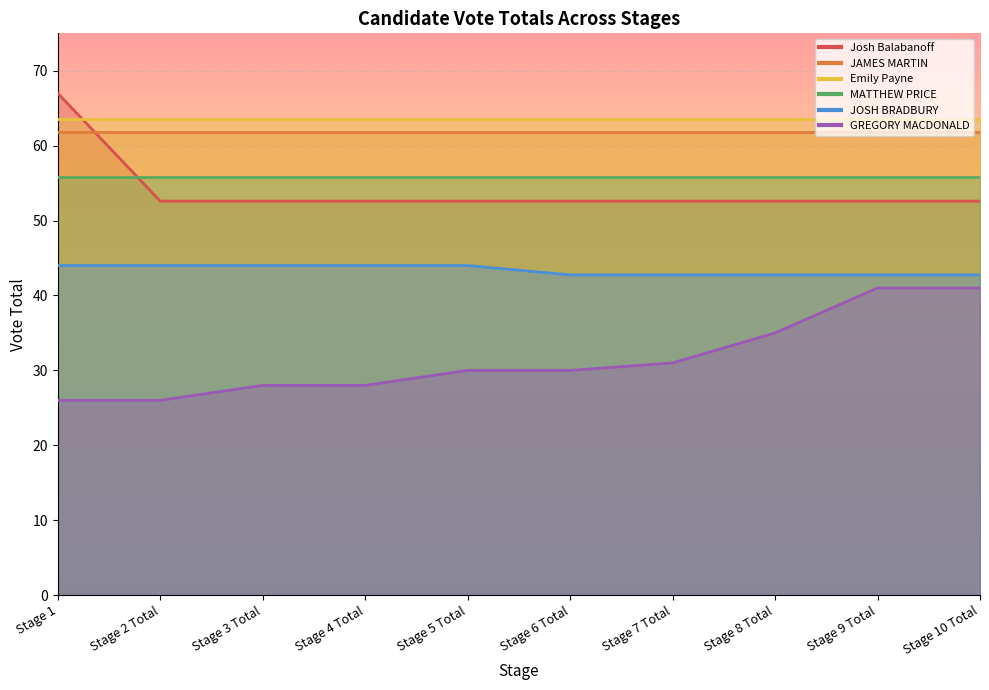

What is the difference between the second highest and second lowest values in the GREGORY MACDONALD series?

15.0